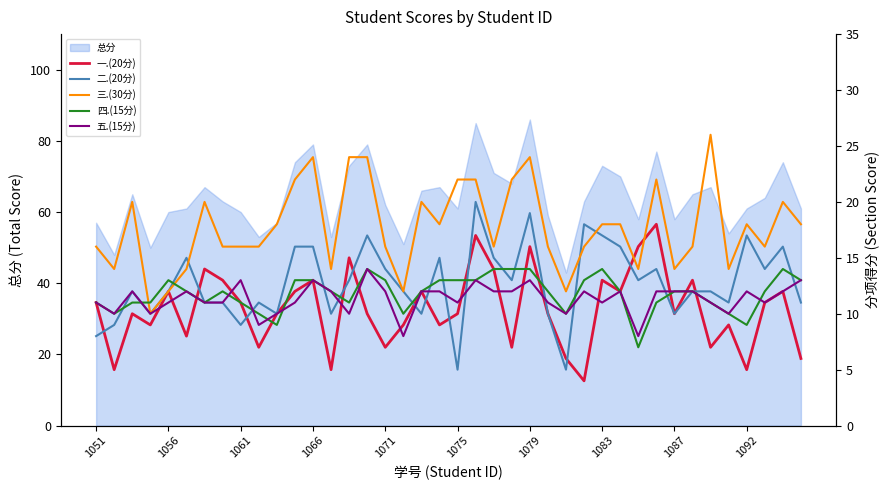

True or false: 总分 has a value of 39 at 1056.

False